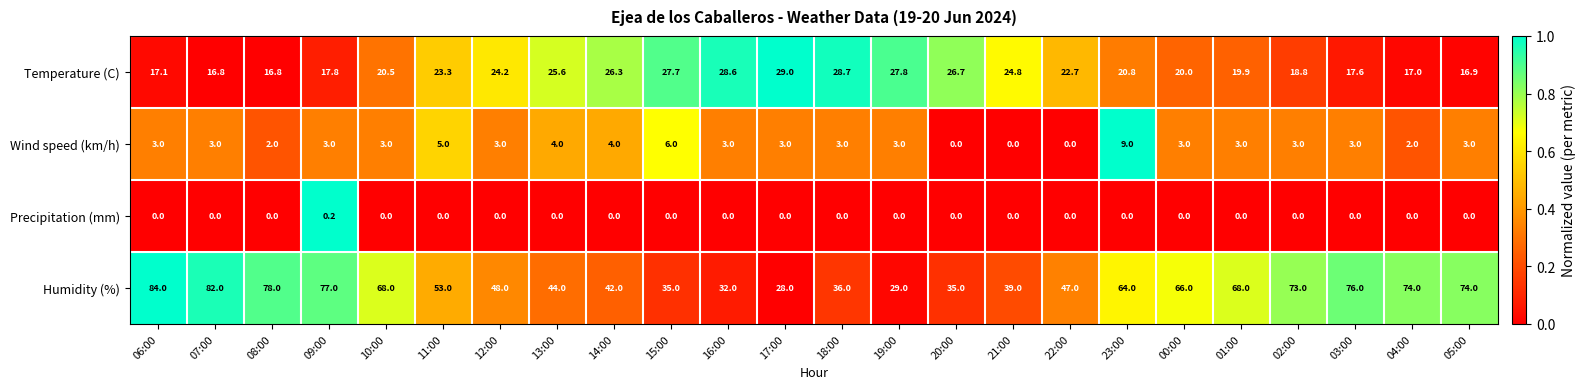

Which series has the widest spread of values?

Humidity (%)